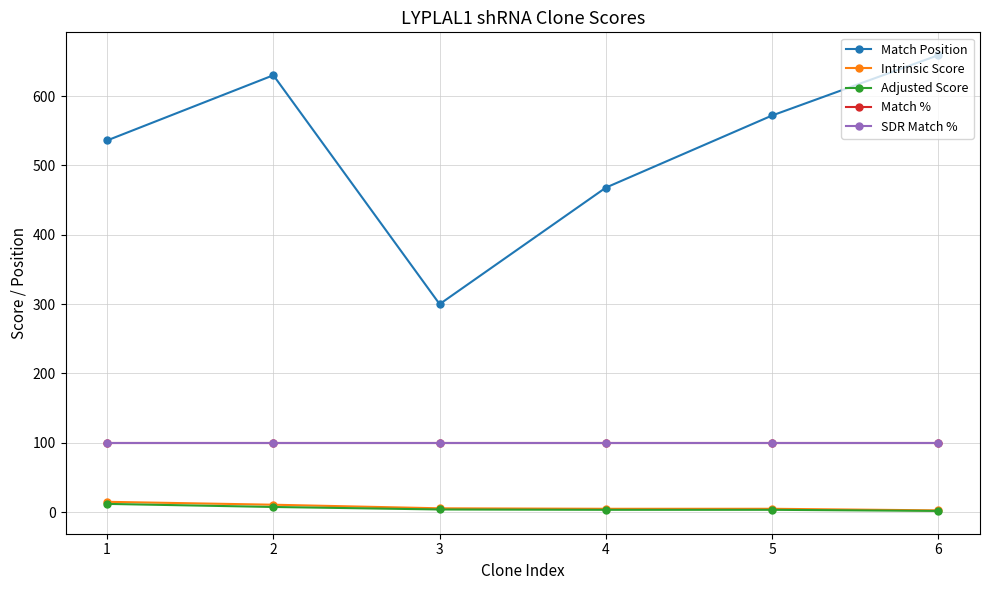

True or false: Match Position and Adjusted Score cross at least once.

False